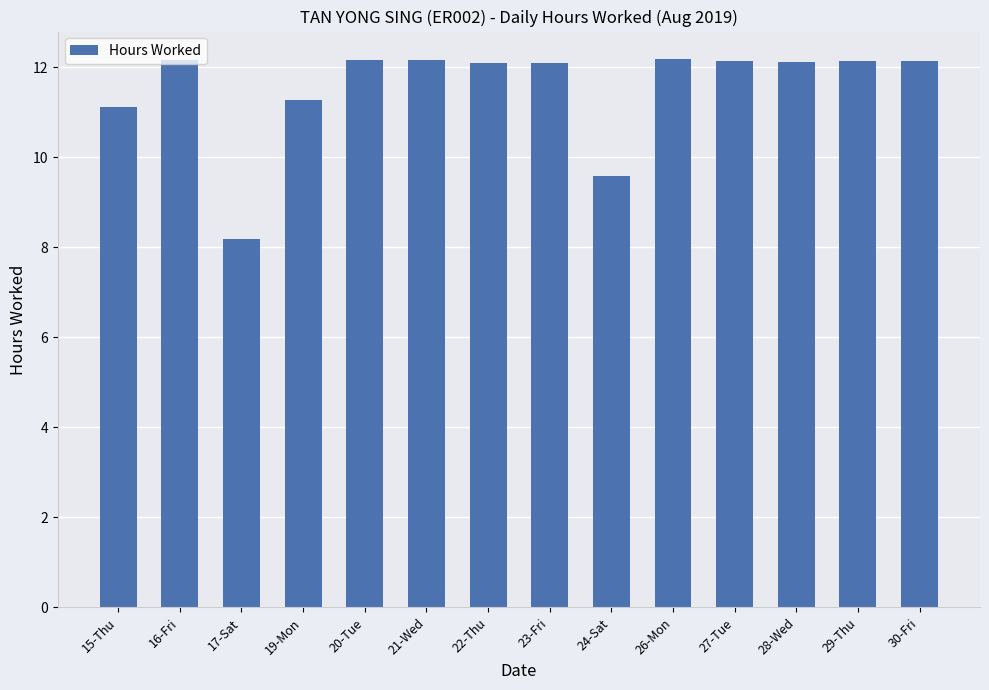

Approximately how many times larger is the value at 26-Mon compared to 21-Wed?

1.0